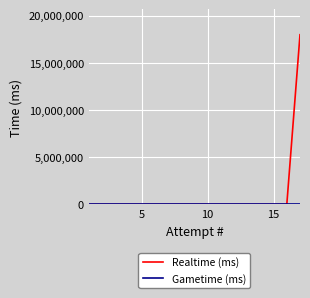

Which series has the largest range (max minus min)?

Realtime (ms)